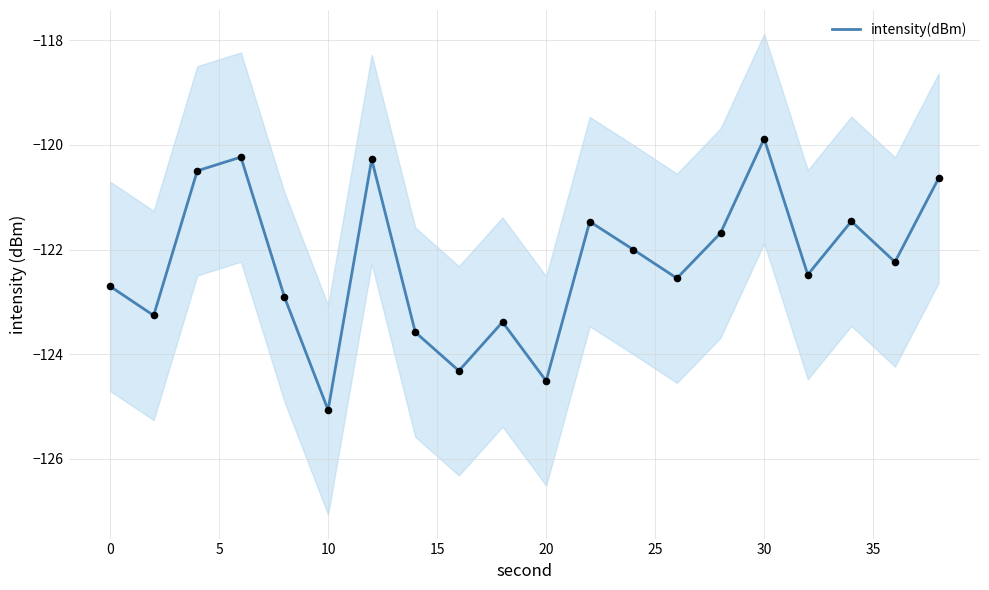

Is it true that intensity(dBm) equals -163.5 at 30?

False